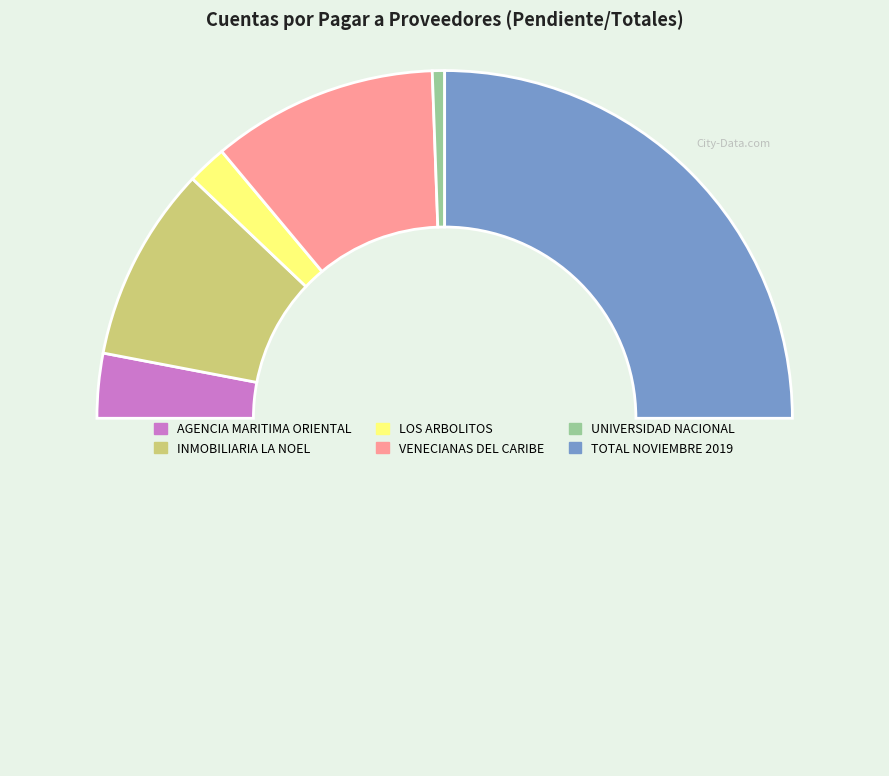

Rank the categories by value from lowest to highest.

UNIVERSIDAD NACIONAL, LOS ARBOLITOS, AGENCIA MARITIMA ORIENTAL, INMOBILIARIA LA NOEL, VENECIANAS DEL CARIBE, TOTAL NOVIEMBRE 2019